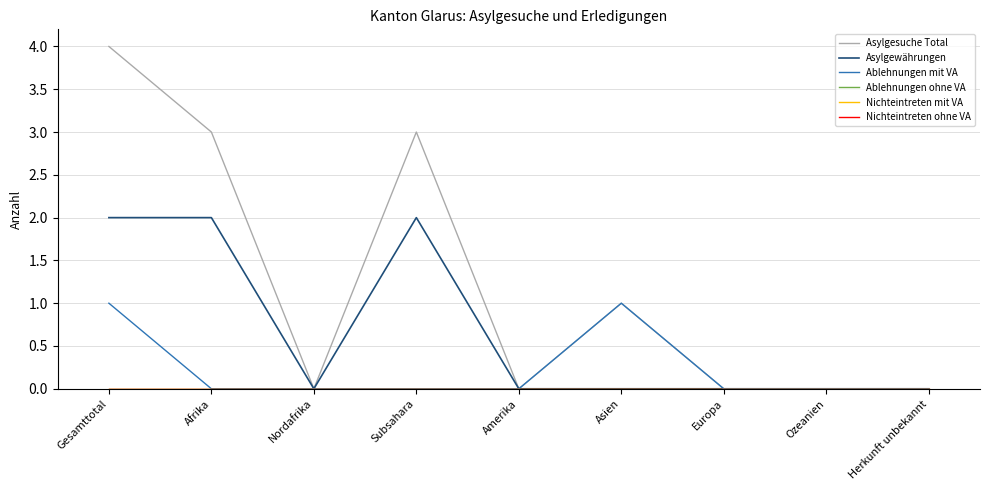

Which category has the lowest value in the Nichteintreten mit VA series?

Gesamttotal